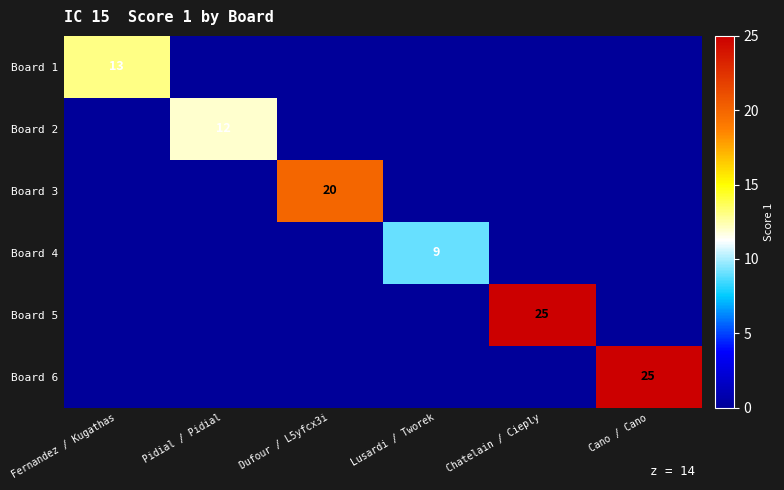

What is the total value across all series at Lusardi / Tworek?

9